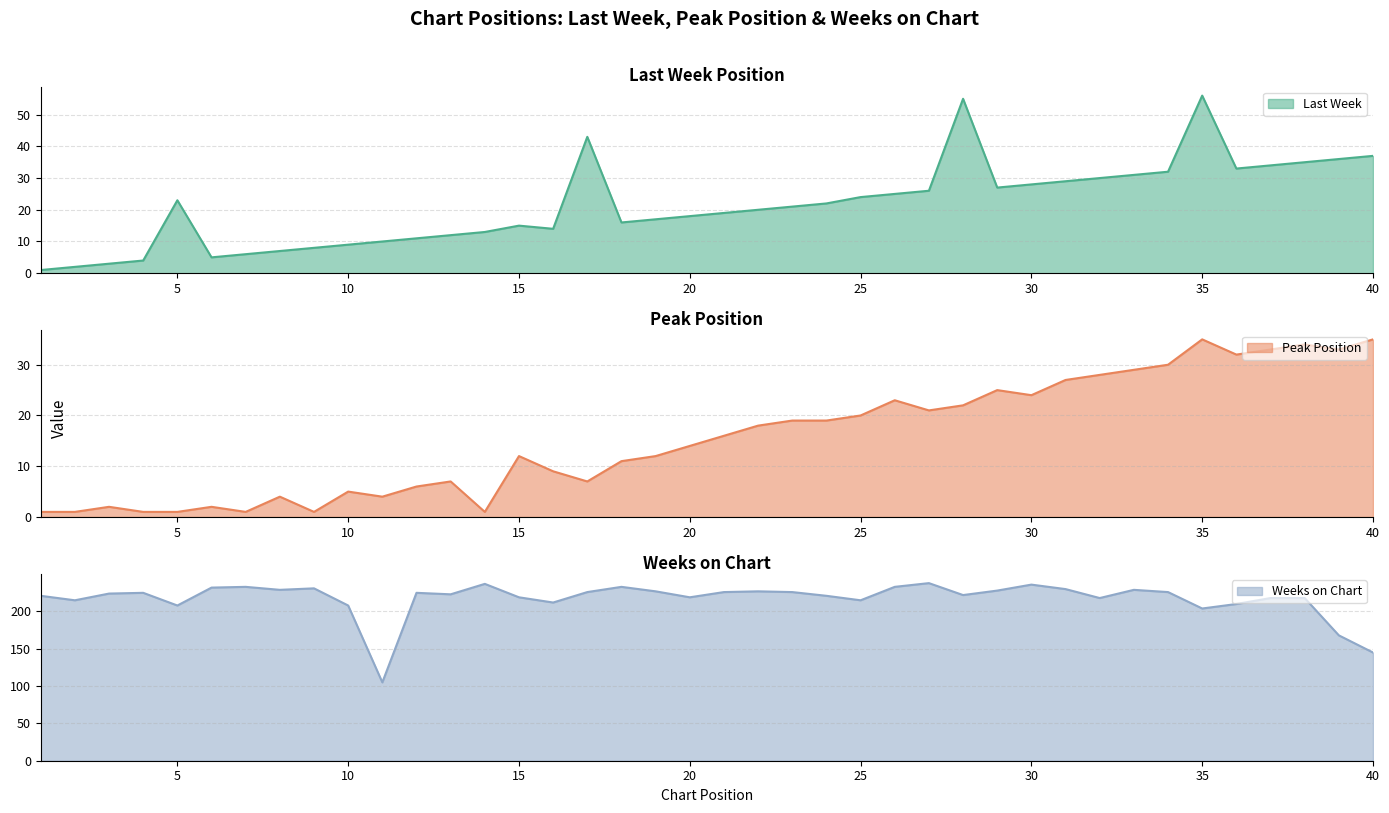

Which has a higher value, 27 or 13?

27